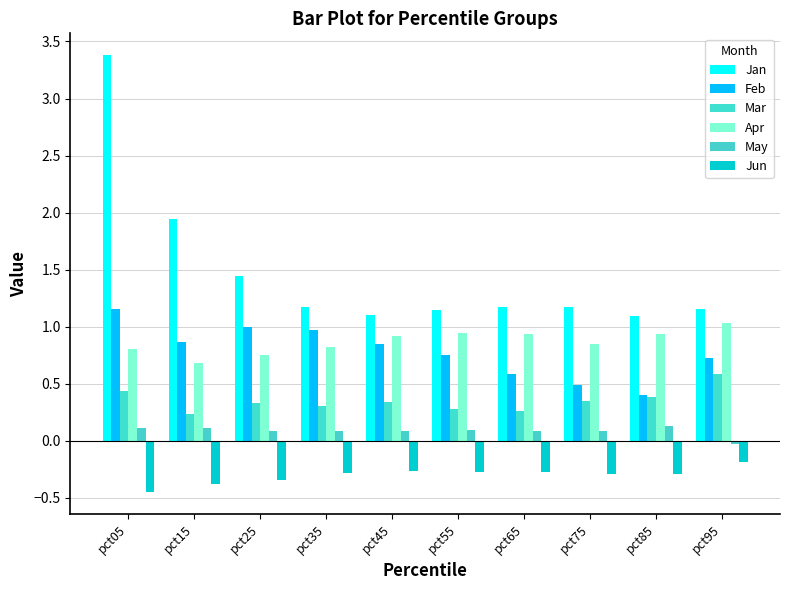

What is the highest value of the Mar series?

0.6